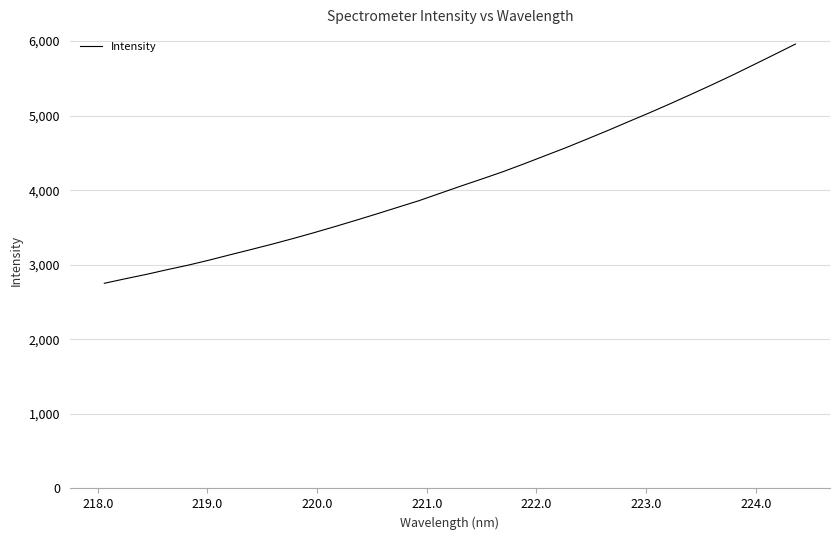

Does the chart display data point markers on the line(s)?

No